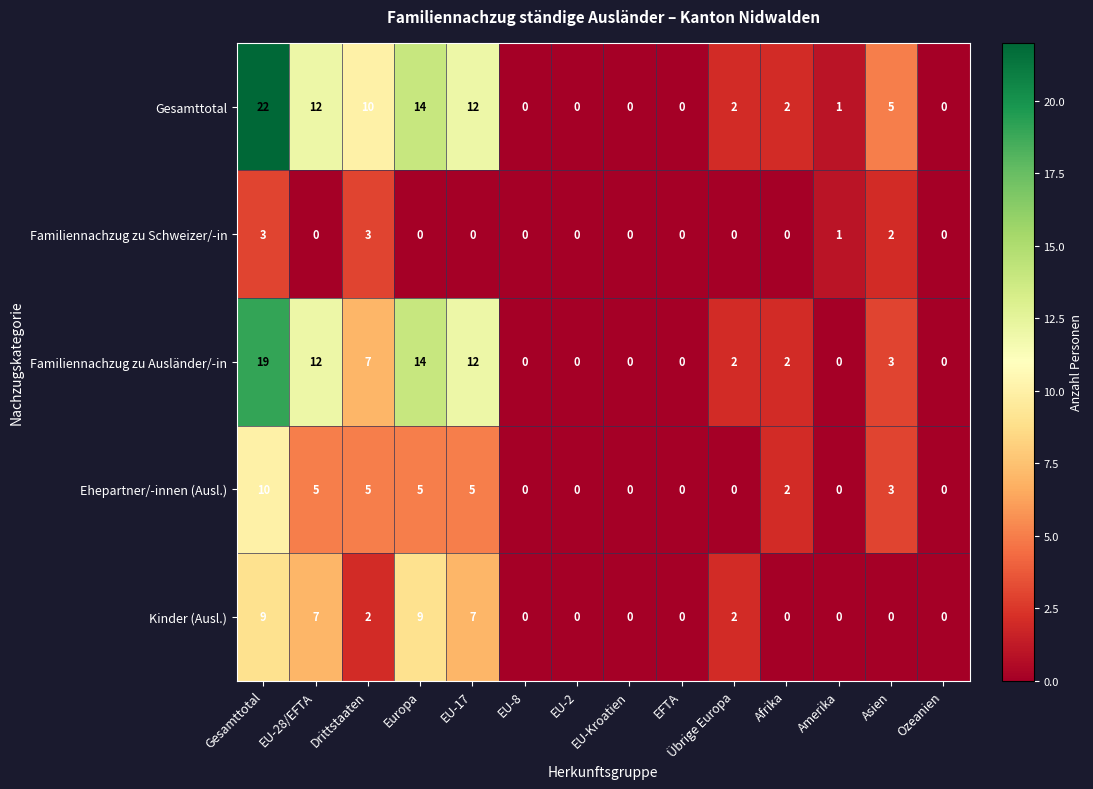

How many values in Kinder (Ausl.) are above zero?

6